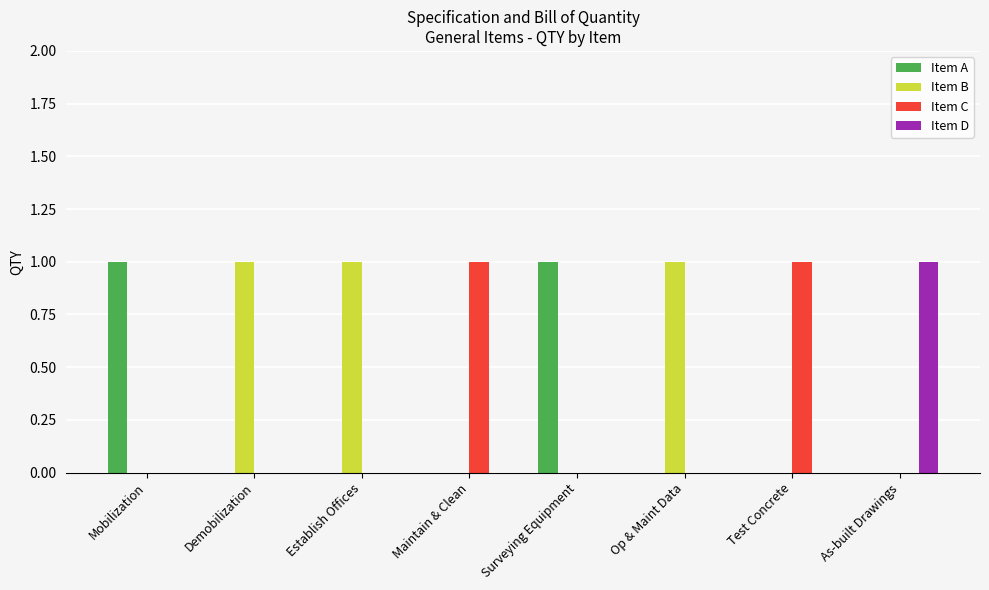

Which series has the largest total across all categories?

Item B